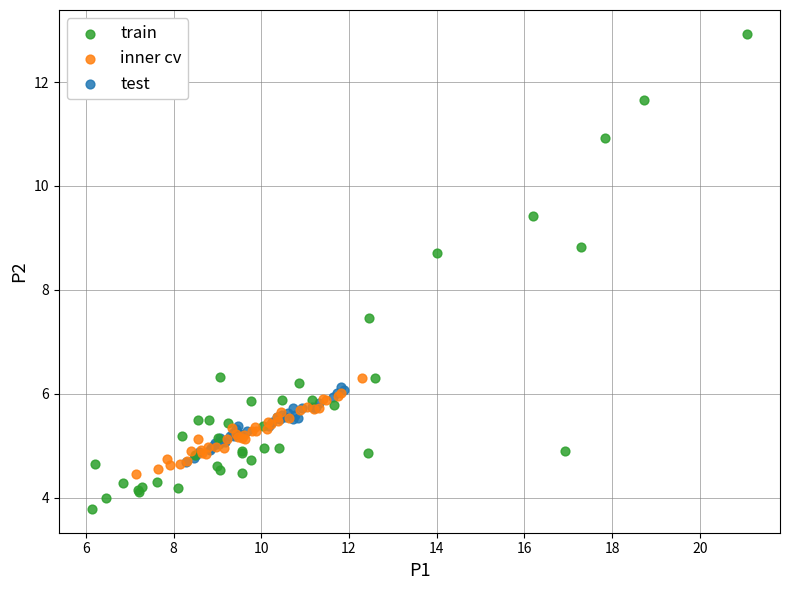

Which series has the widest spread of Y values?

train